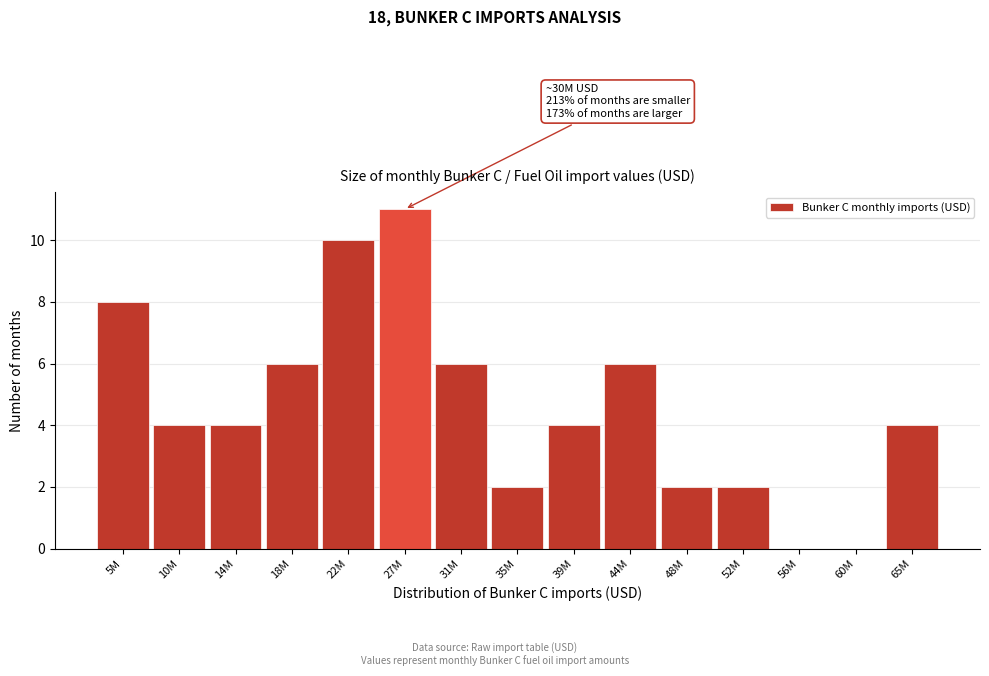

Reading left to right, what are all the values shown in this chart?

5M=8	10M=4	14M=4	18M=6	22M=10	27M=11	31M=6	35M=2	39M=4	44M=6	48M=2	52M=2	56M=0	60M=0	65M=4